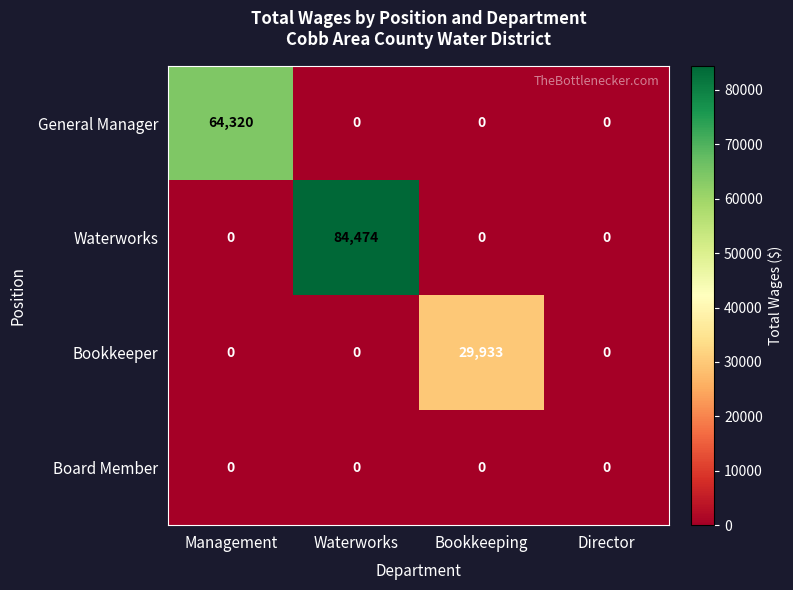

At which label does Waterworks reach its peak?

Waterworks